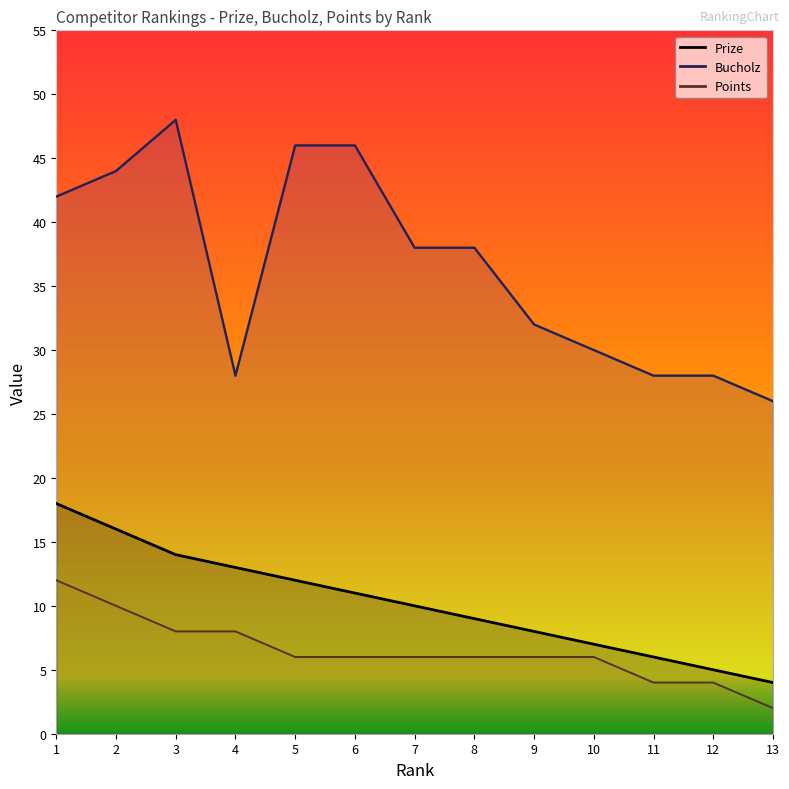

What is the difference between the second highest and second lowest values in the Points series?

6